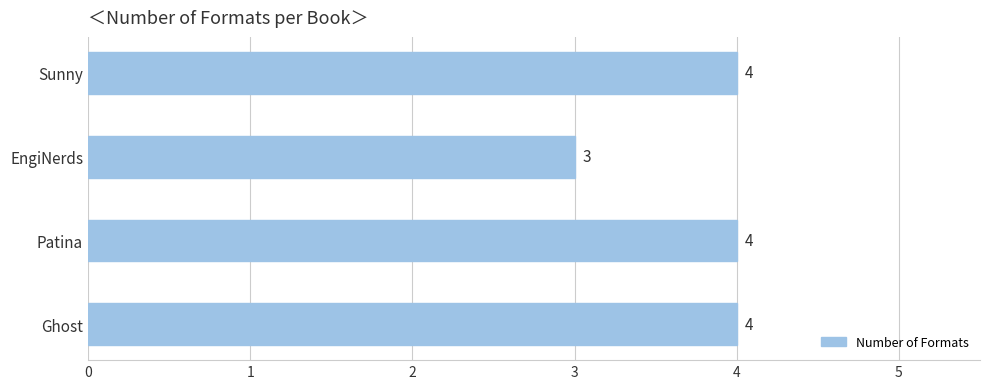

What is the difference between the maximum and minimum values?

1